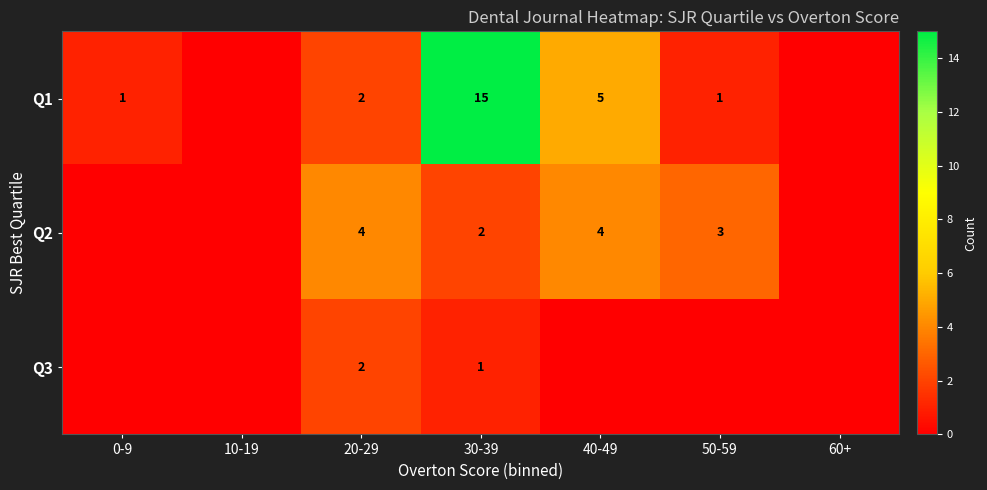

The value of Q1 at 20-29 is 4. True or false?

False